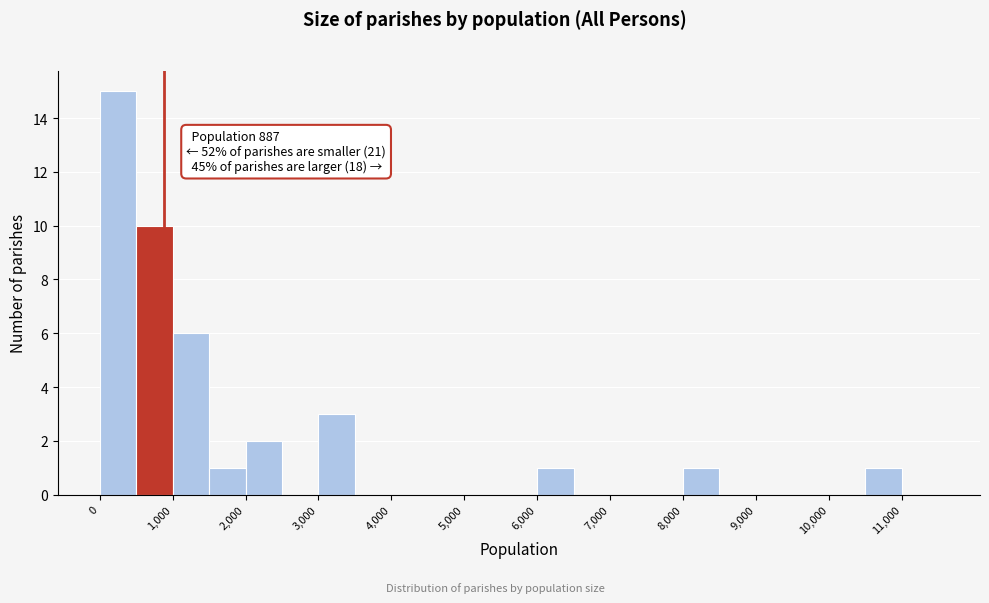

Over which range of the x-axis is the bar tallest?

0 to 500